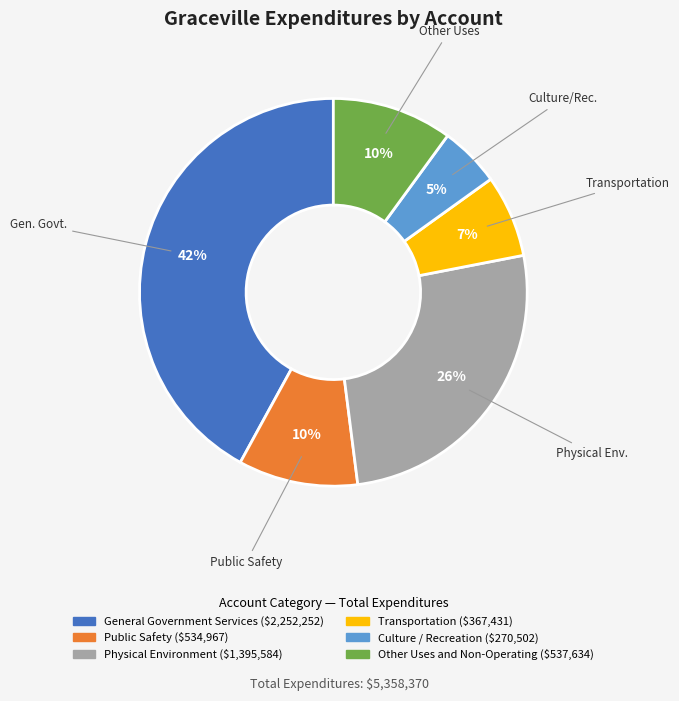

How many segments does this pie chart have?

6